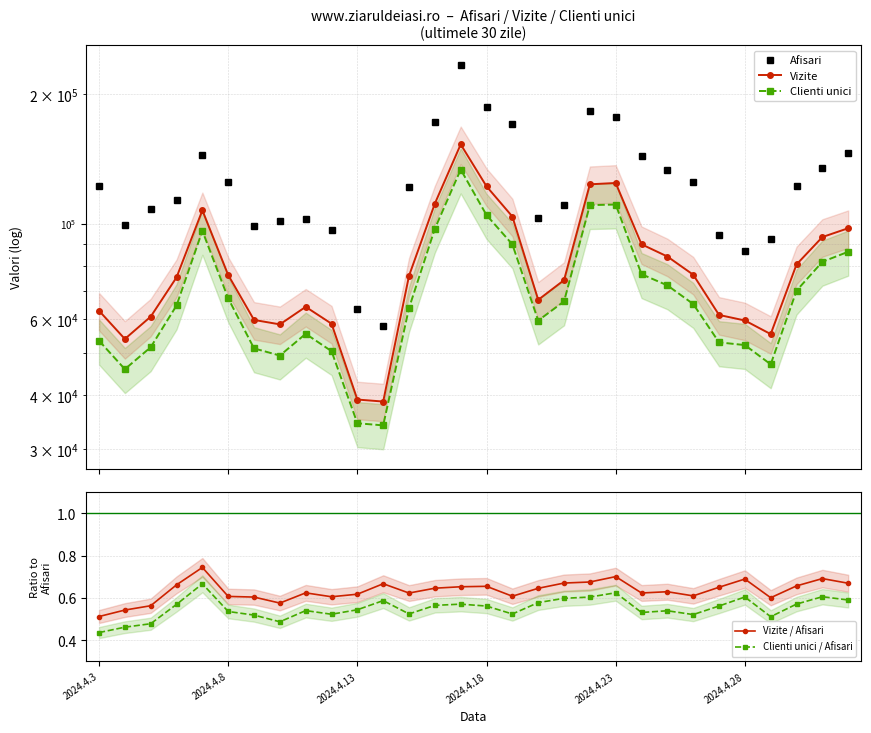

The value of Vizite / Afisari at 2024.4.18 is 0.4. True or false?

False